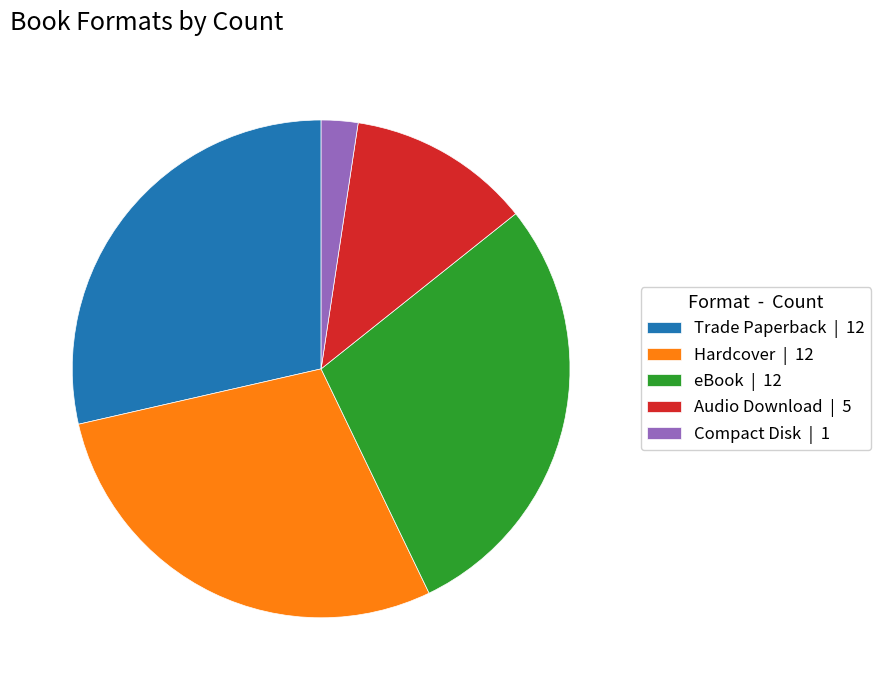

Combined, do eBook and Compact Disk account for over 50%?

No